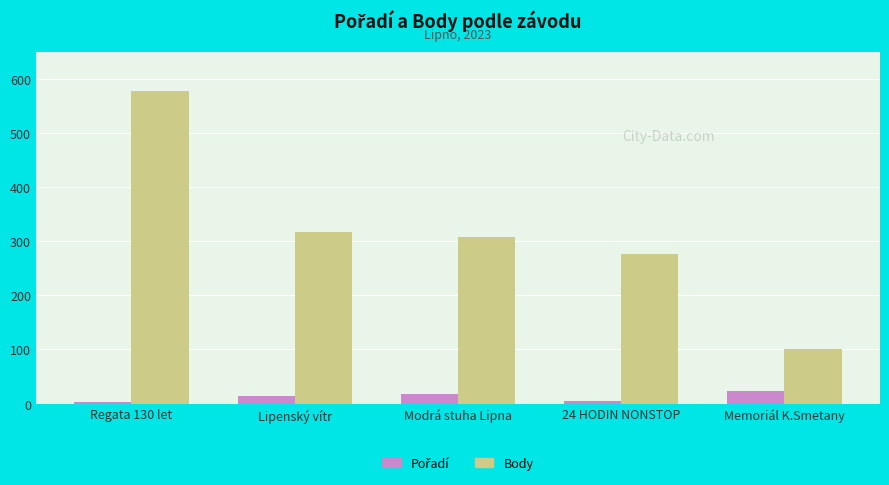

What is the difference between the second highest and second lowest values in the Body series?

40